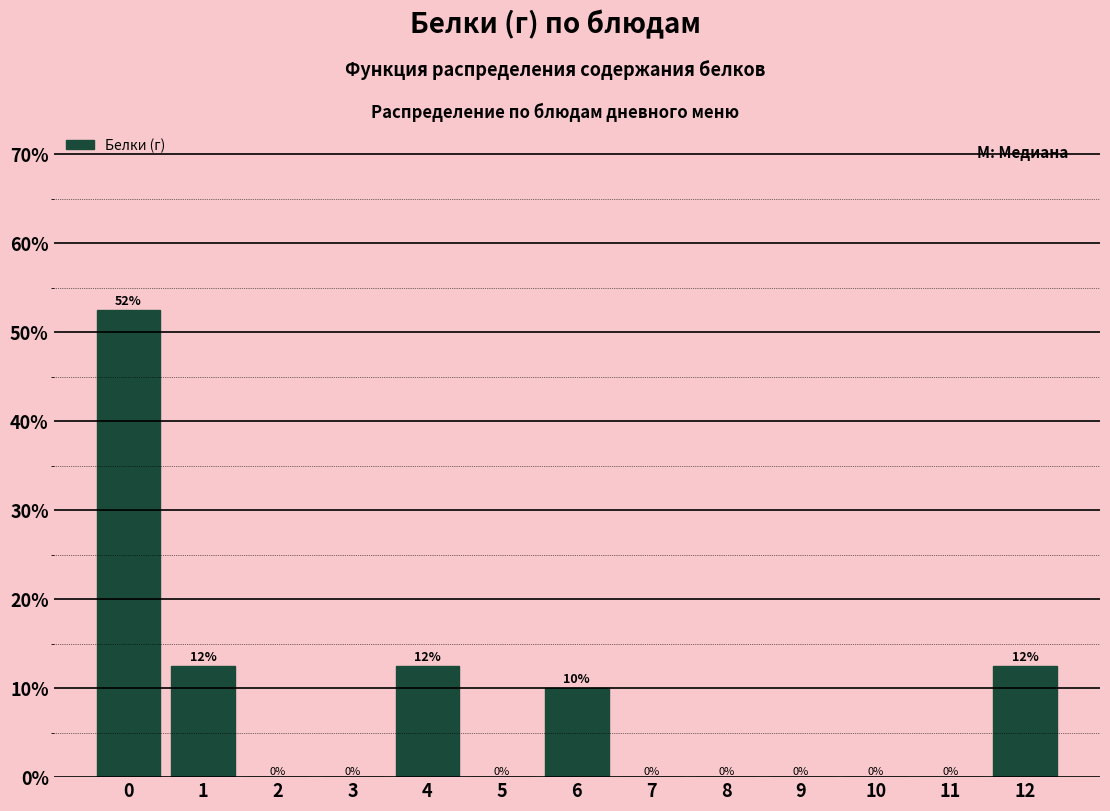

Which has a higher value, 4 or 3?

4